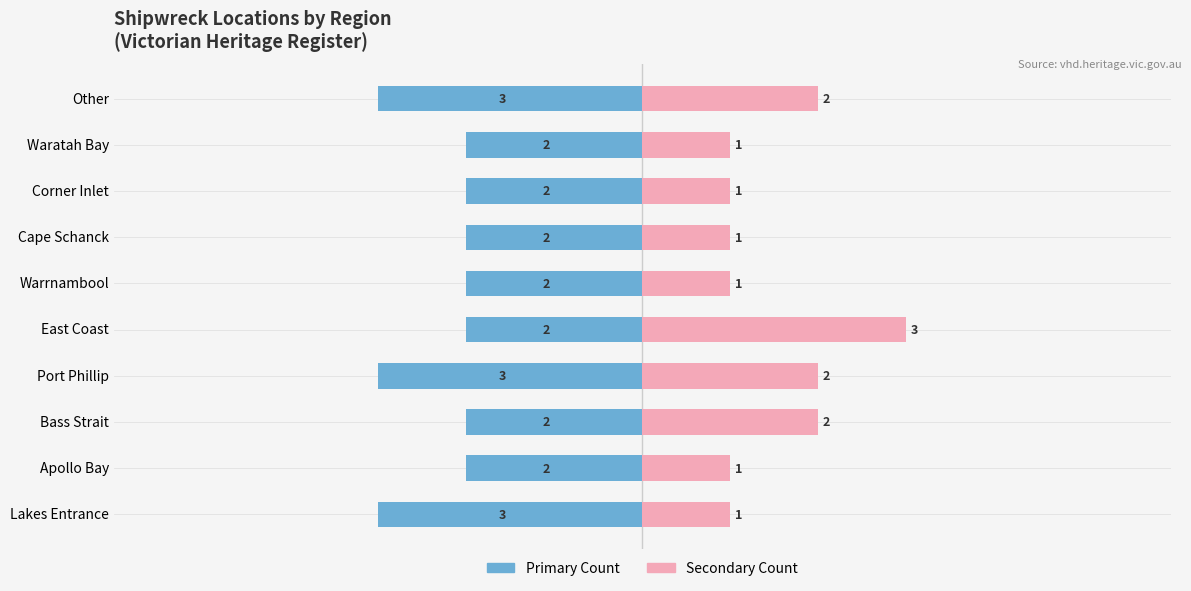

Reading left to right, what are all the values shown in this chart?

Left Count: -3	-2	-2	-3	-2	-2	-2	-2	-2	-3
Right Count: 1	1	2	2	3	1	1	1	1	2